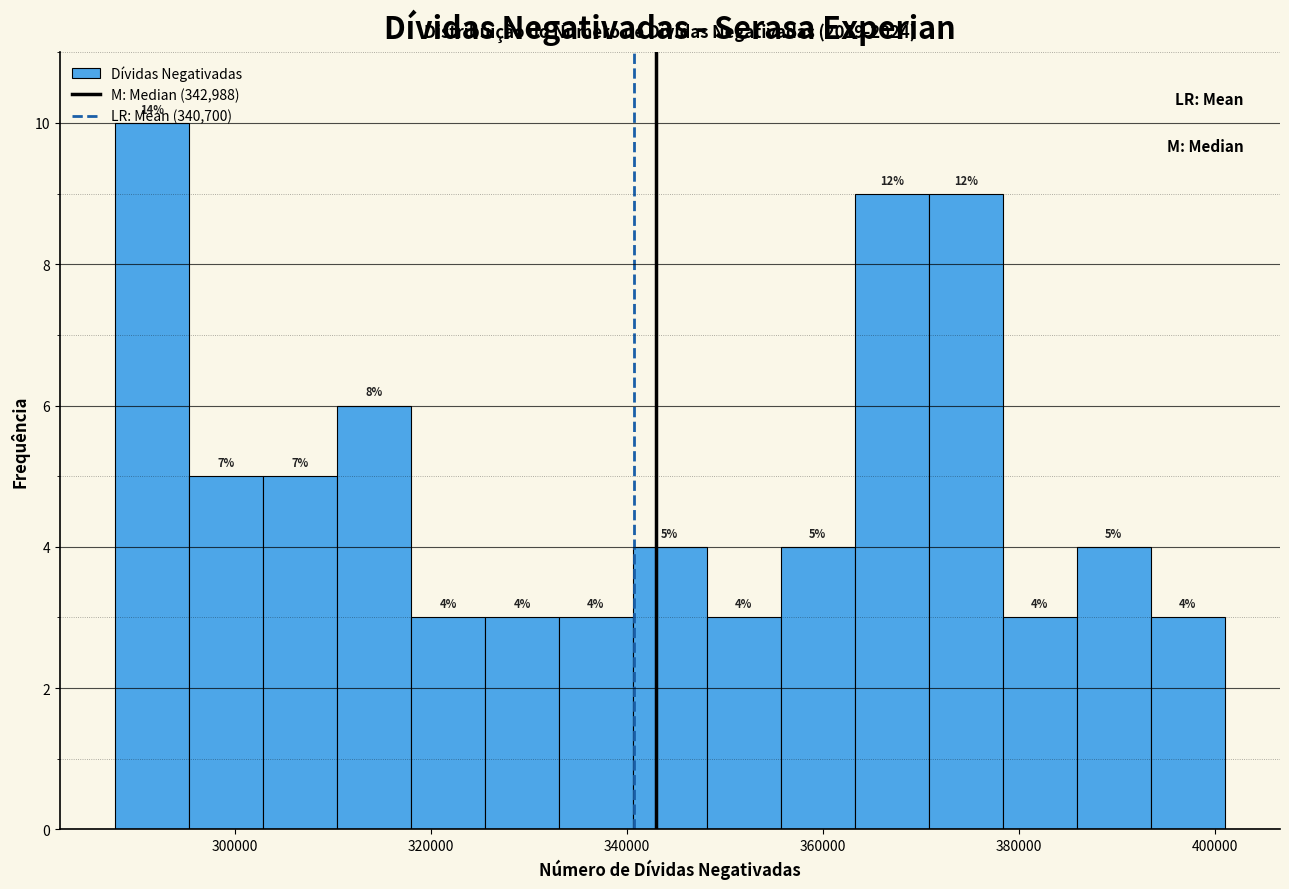

Read against the x-axis, roughly where is the centre of the tallest bar?

292000